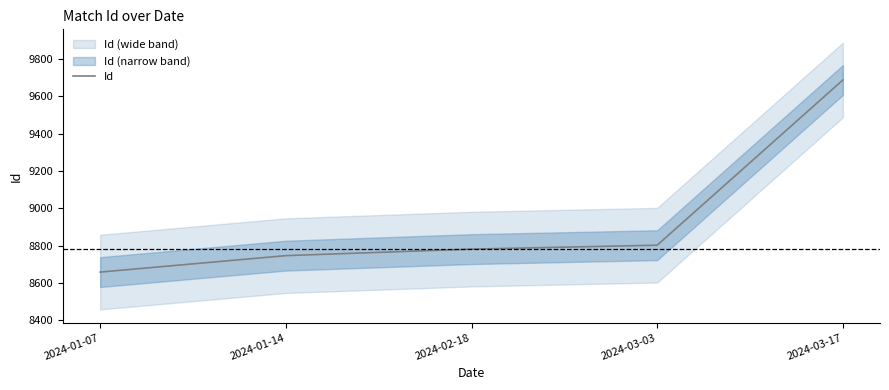

What is the label of the 4th point from the right?

2024-01-14